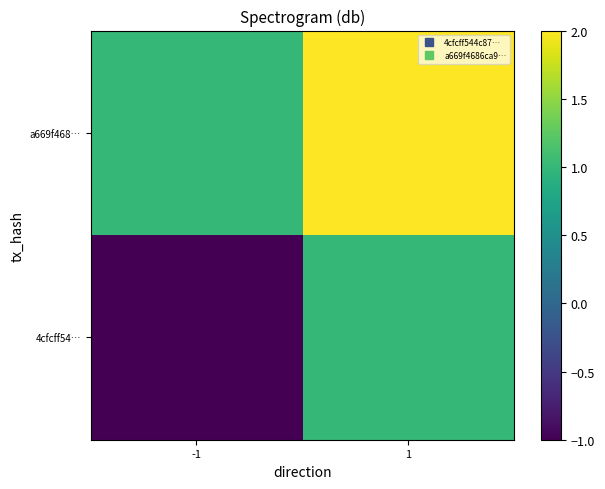

Which series has the largest total across all categories?

a669f468…